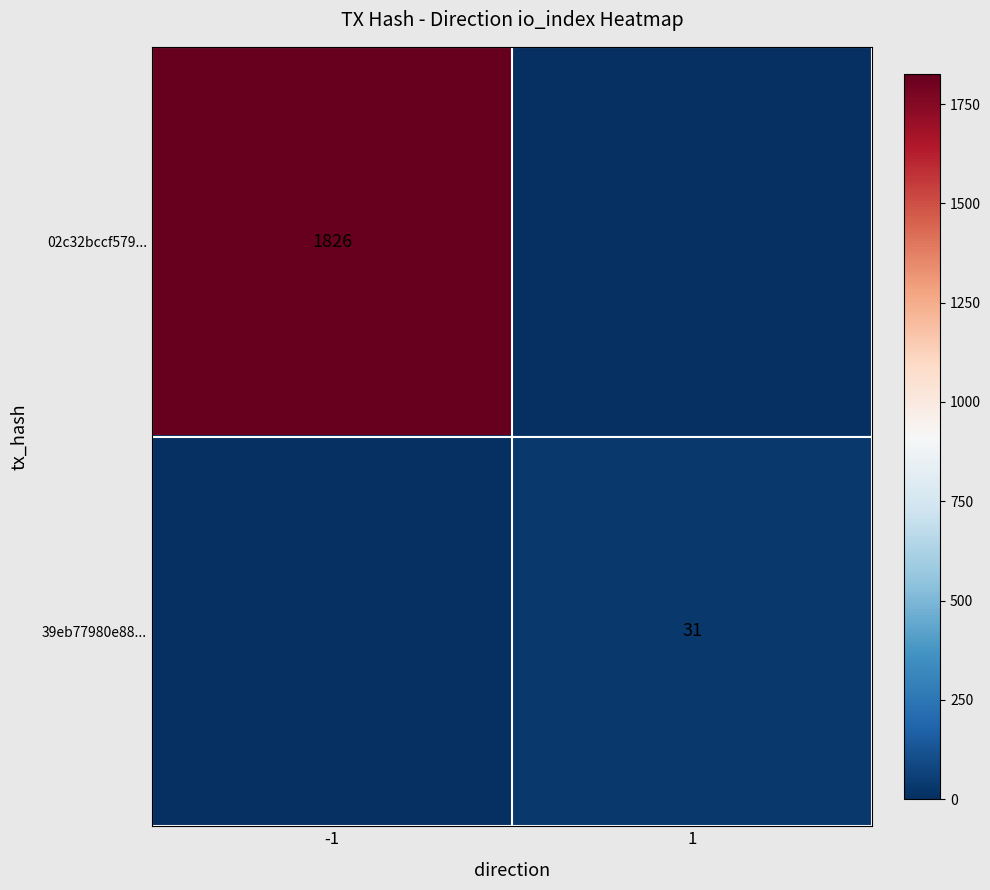

What is the approximate value of 39eb77980e88... at 1, to the nearest 10?

30